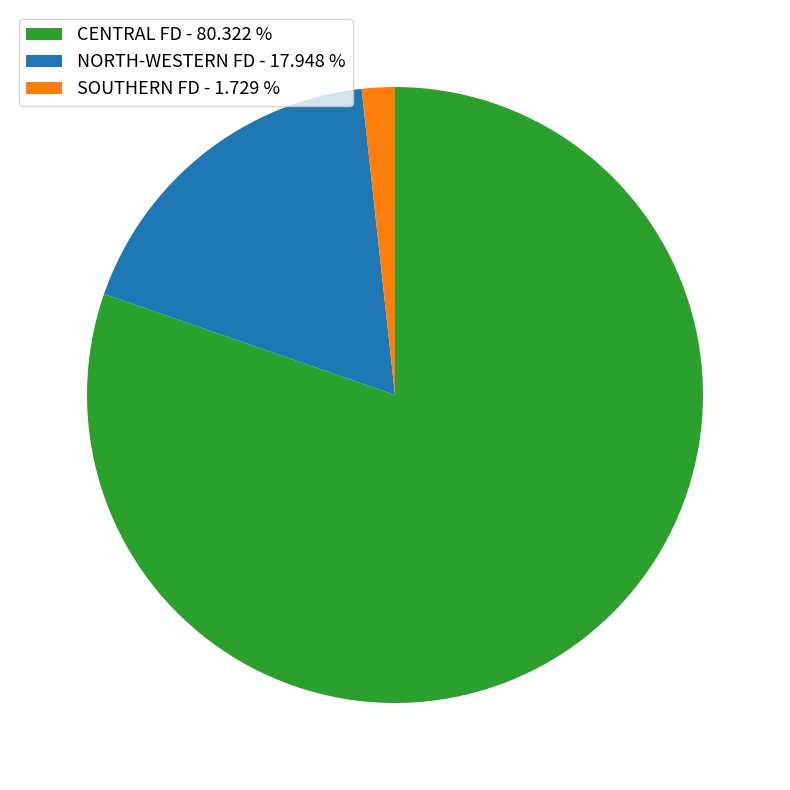

Count the number of slices in the pie.

3